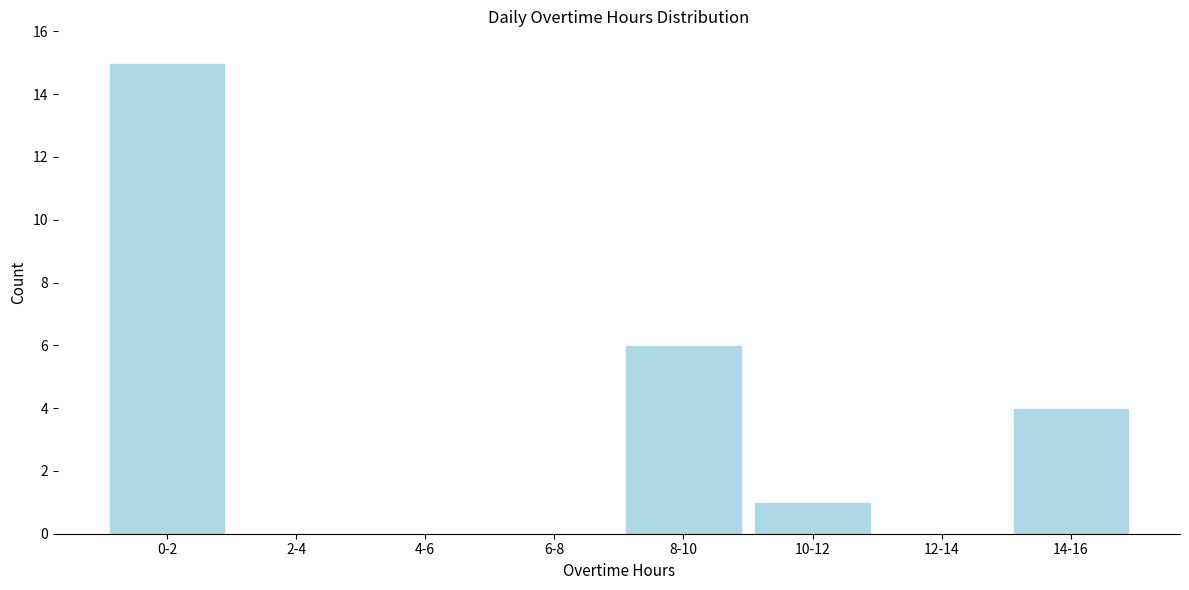

Reading left to right, what are all the values shown in this chart?

0-2=15	2-4=0	4-6=0	6-8=0	8-10=6	10-12=1	12-14=0	14-16=4